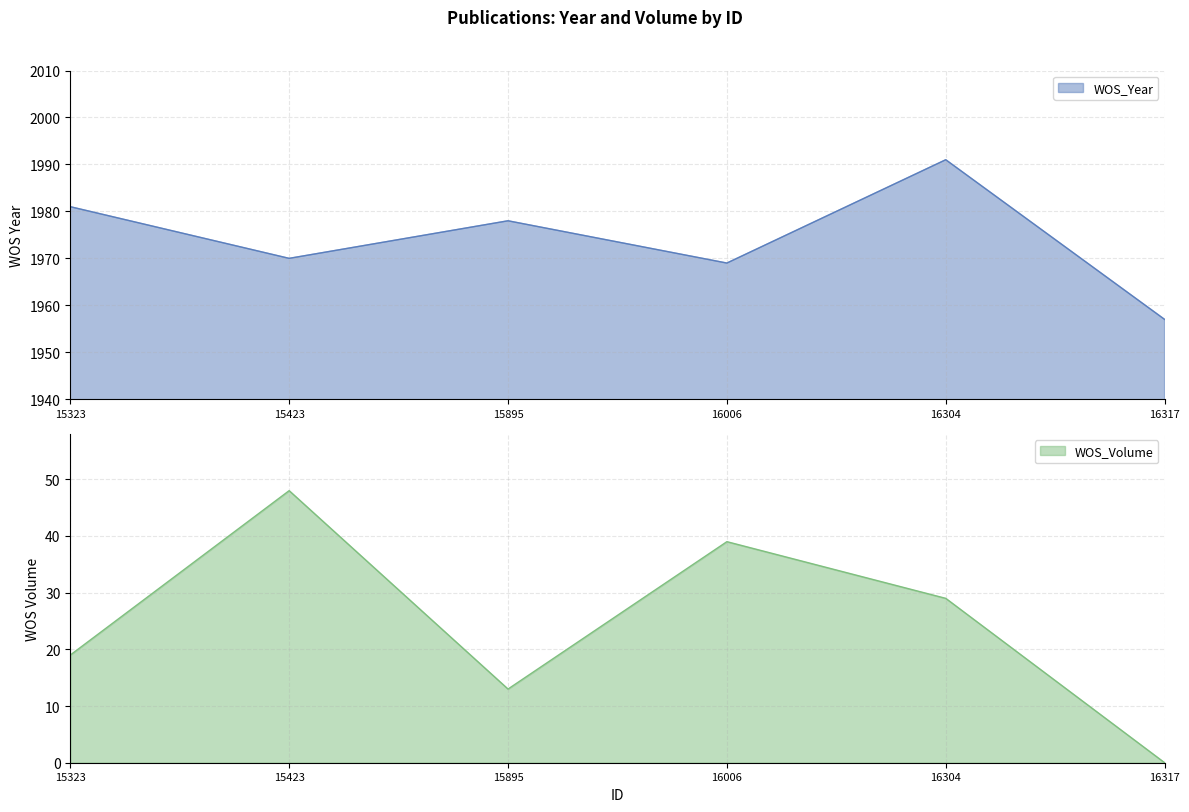

What is the greatest value displayed?

1991